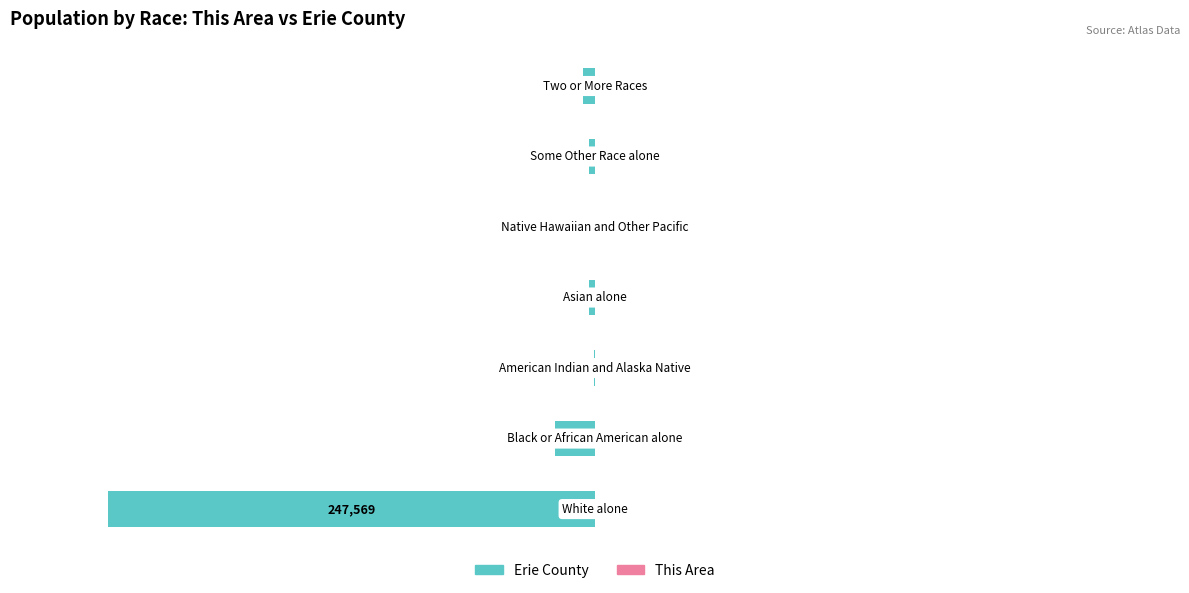

What is the approximate value of Erie County at 0, to the nearest 10?

-3080